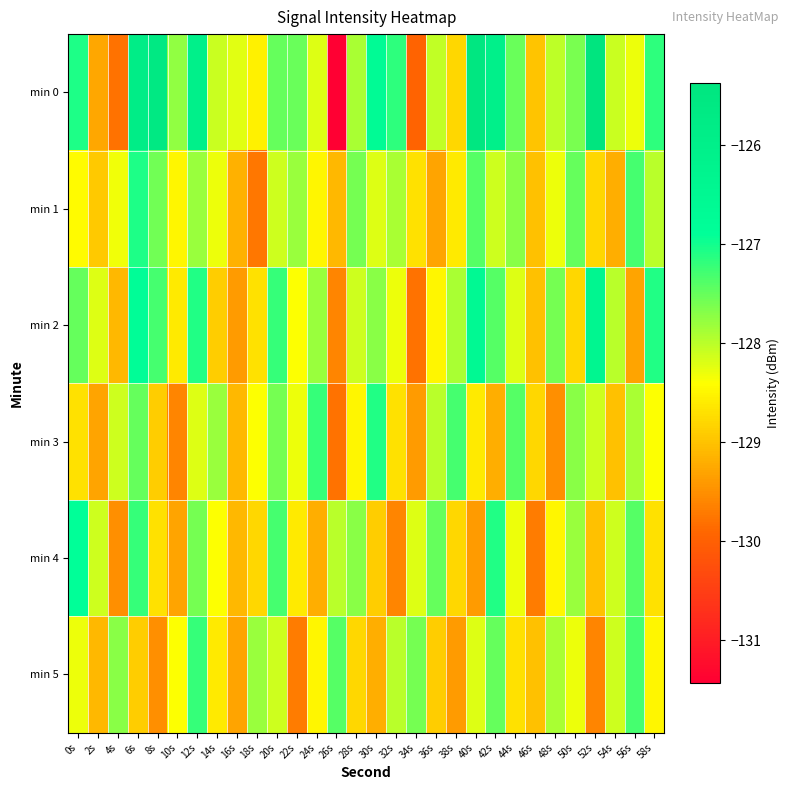

Which series has the widest spread of values?

min 0